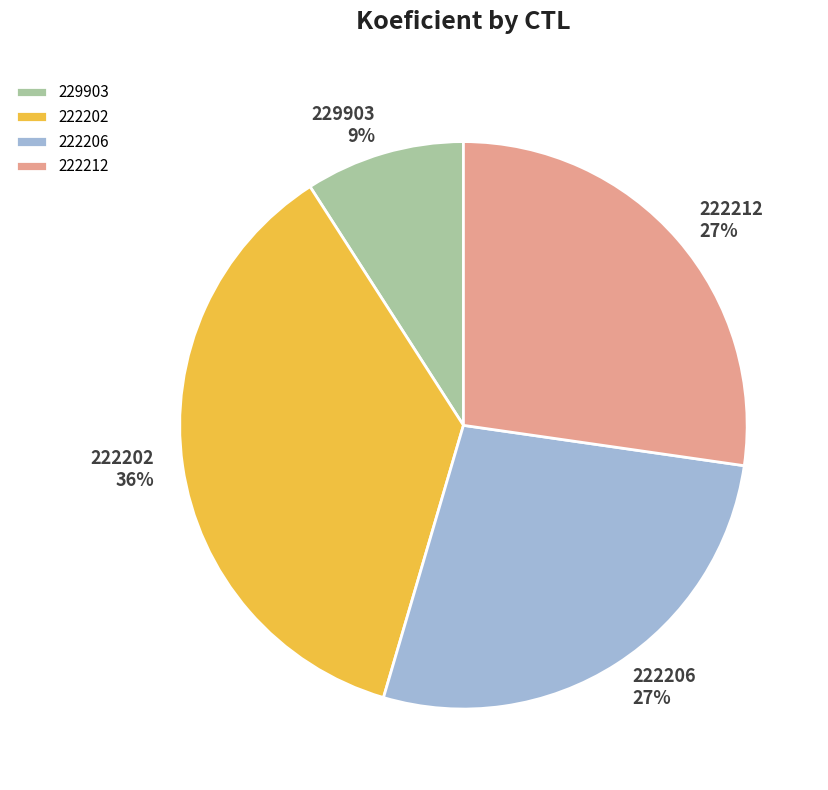

What percentage is the 222202 slice, to the nearest percent?

36%